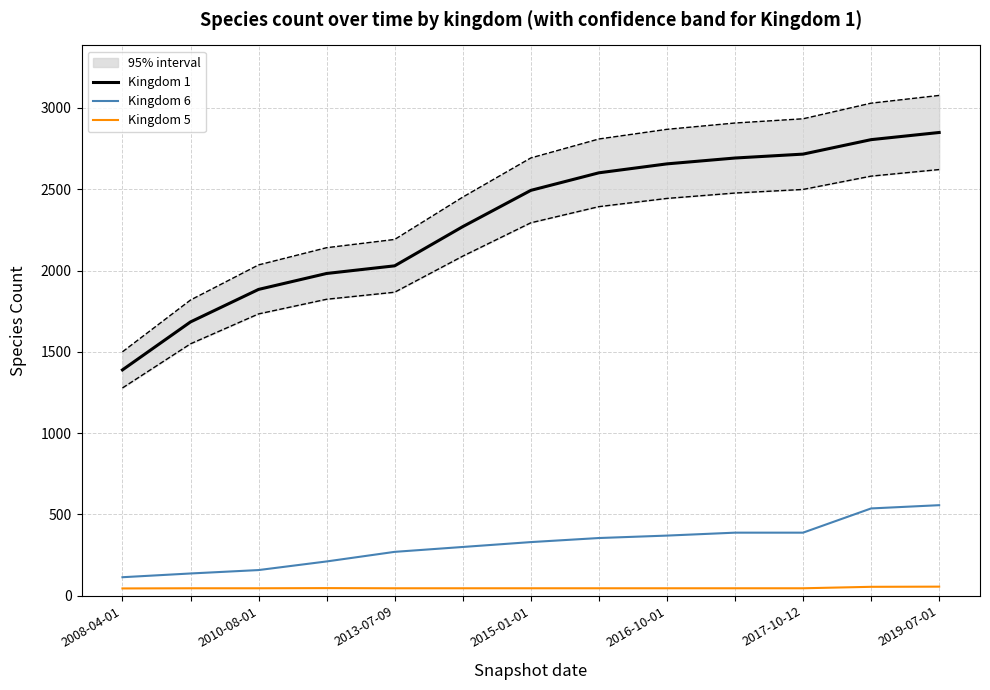

Is the value of Kingdom 6 at 2008-04-01 greater than the value of Kingdom 1 at 2015-01-01?

No